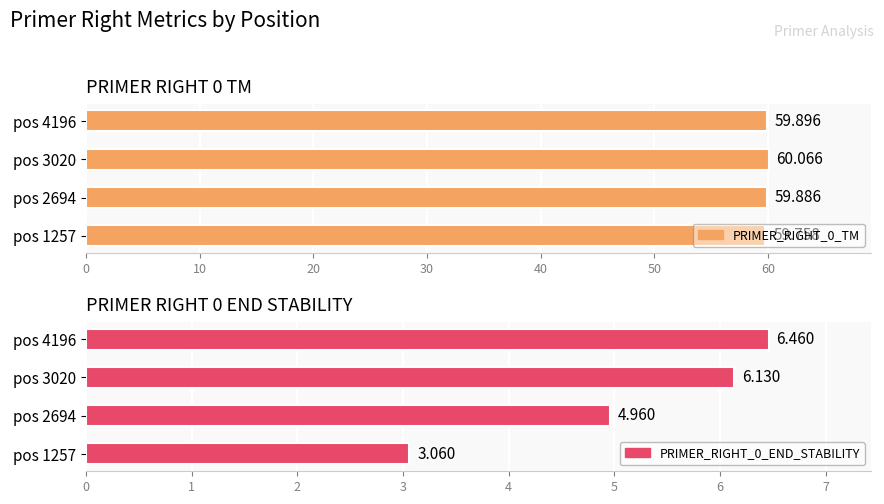

Between pos 1257 and pos 3020, which is larger?

pos 3020